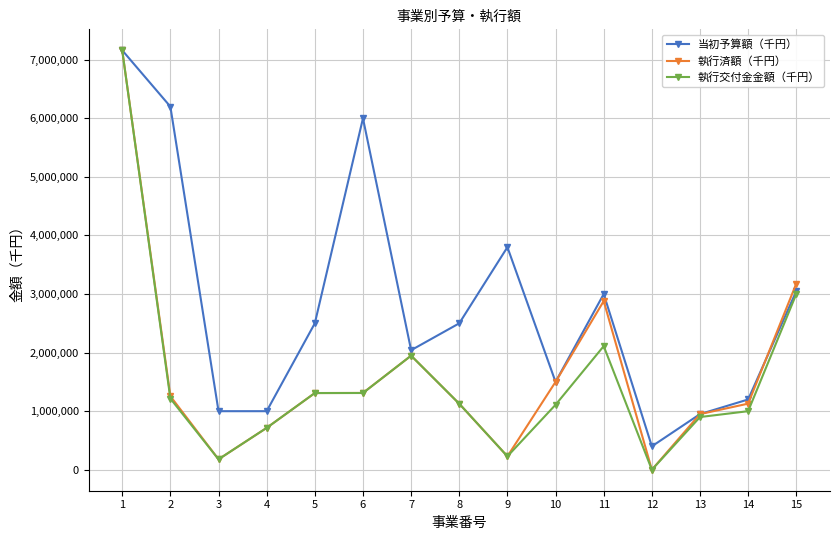

What is the maximum value shown in the chart?

7161000